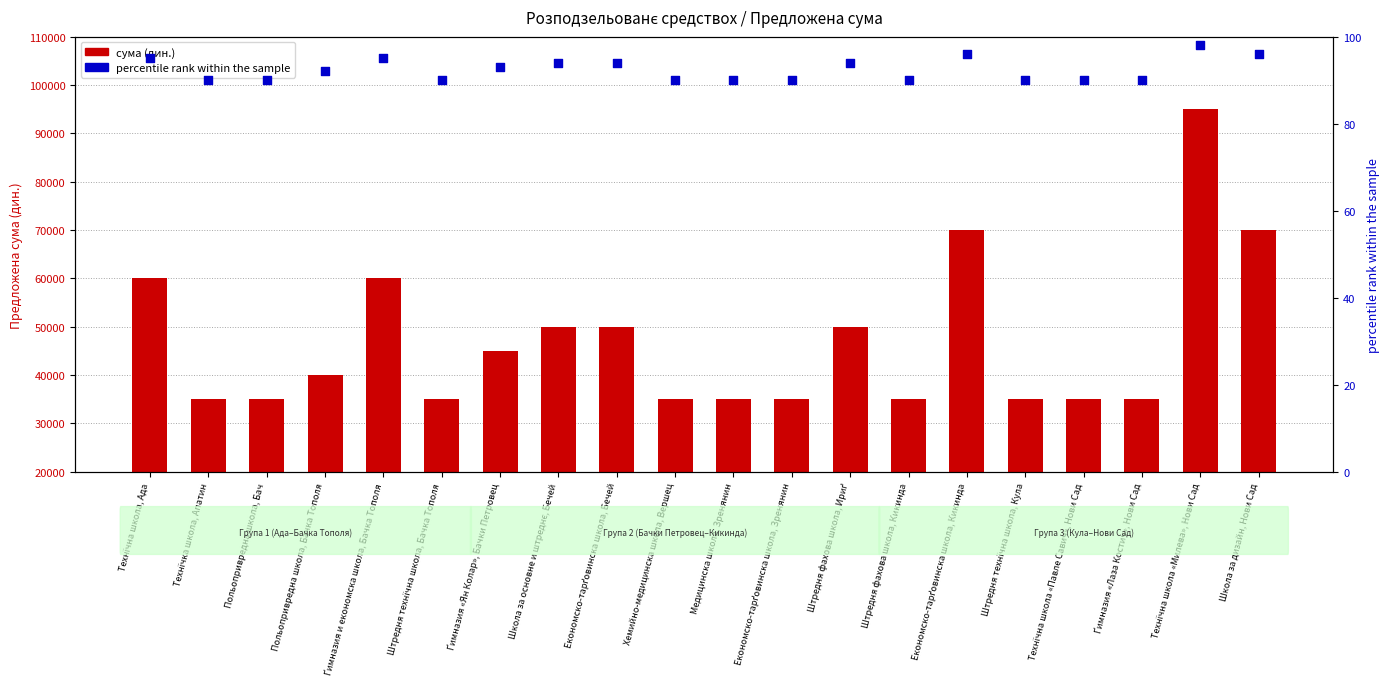

Which series reaches the minimum Y coordinate?

percentile rank